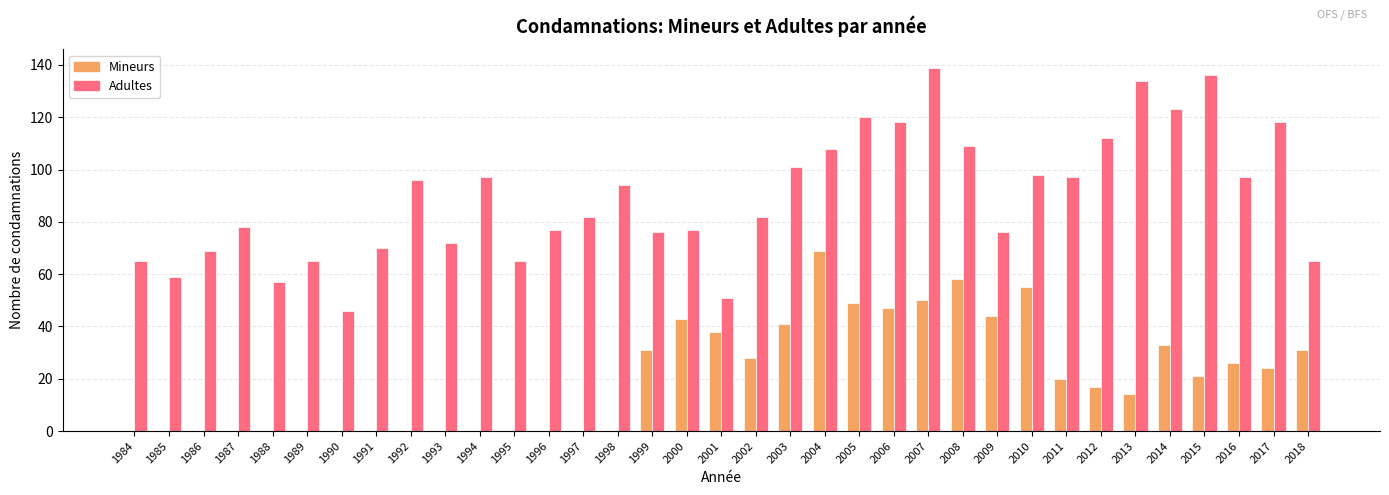

What is the average value of the Adultes series?

89